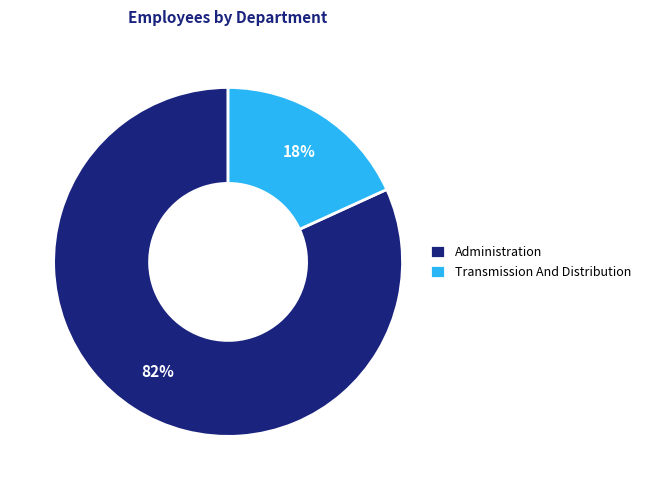

Is the sum of Transmission And Distribution and Administration greater than half?

Yes